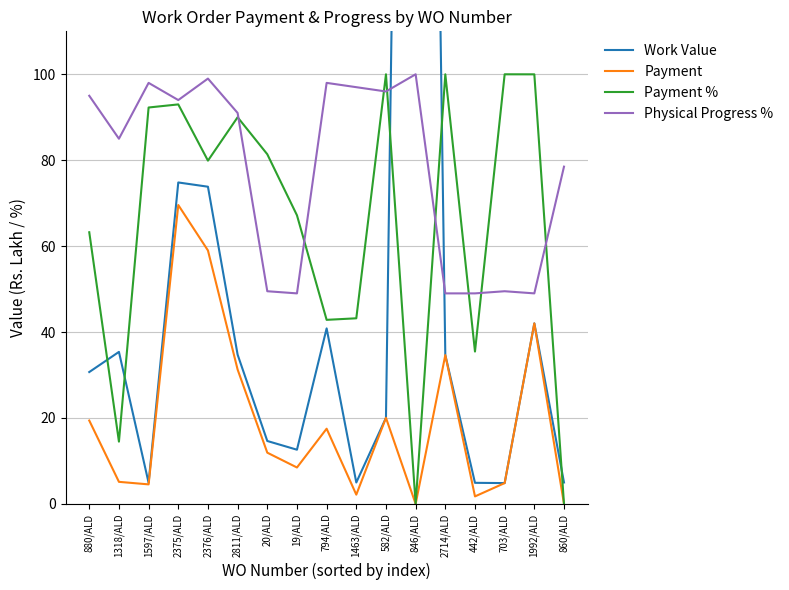

List the series in order of their peak value, lowest first.

Payment, Payment %, Physical Progress %, Work Value